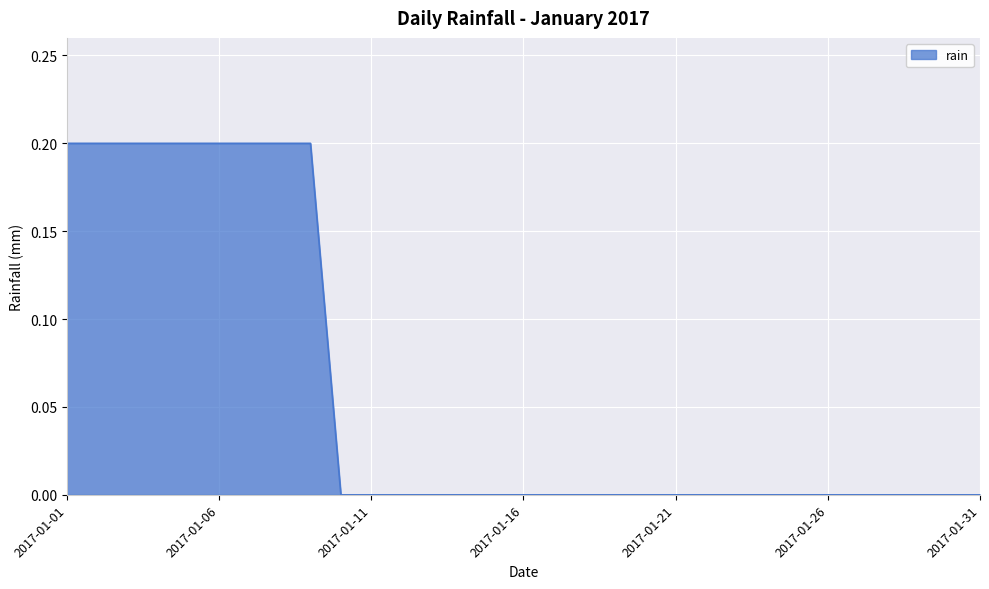

List the labels in order of value, smallest first.

2017-01-10, 2017-01-11, 2017-01-12, 2017-01-13, 2017-01-14, 2017-01-15, 2017-01-16, 2017-01-17, 2017-01-18, 2017-01-19, 2017-01-20, 2017-01-21, 2017-01-22, 2017-01-23, 2017-01-24, 2017-01-25, 2017-01-26, 2017-01-27, 2017-01-28, 2017-01-29, 2017-01-30, 2017-01-31, 2017-01-01, 2017-01-02, 2017-01-03, 2017-01-04, 2017-01-05, 2017-01-06, 2017-01-07, 2017-01-08, 2017-01-09